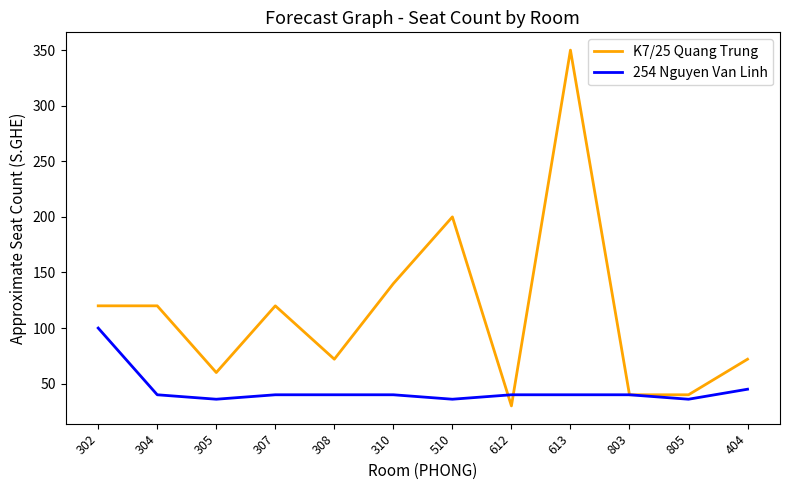

Which label corresponds to the smallest value in the chart?

612